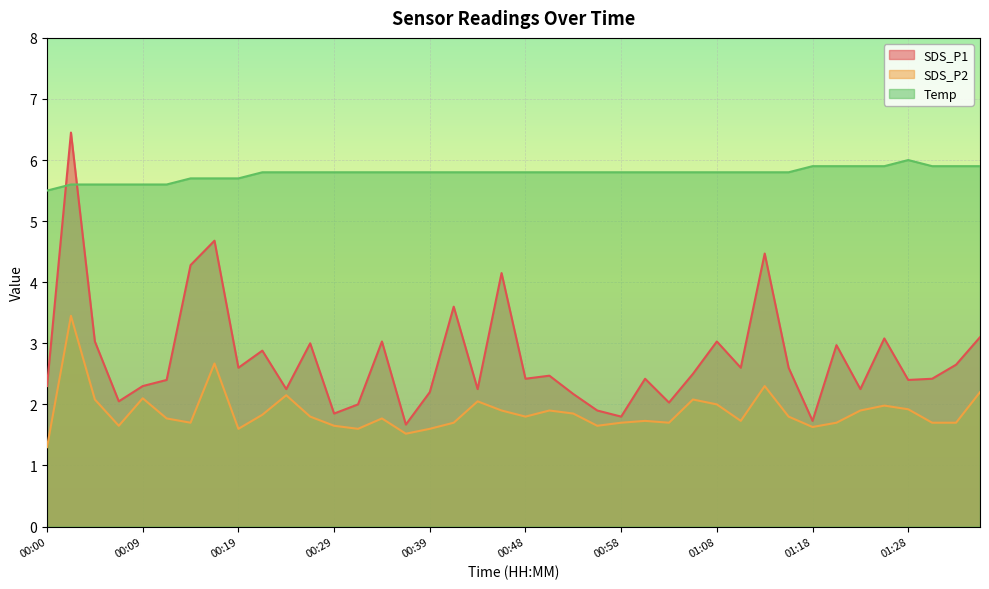

In SDS_P2, how many points are higher than both neighbors (excluding endpoints)?

11